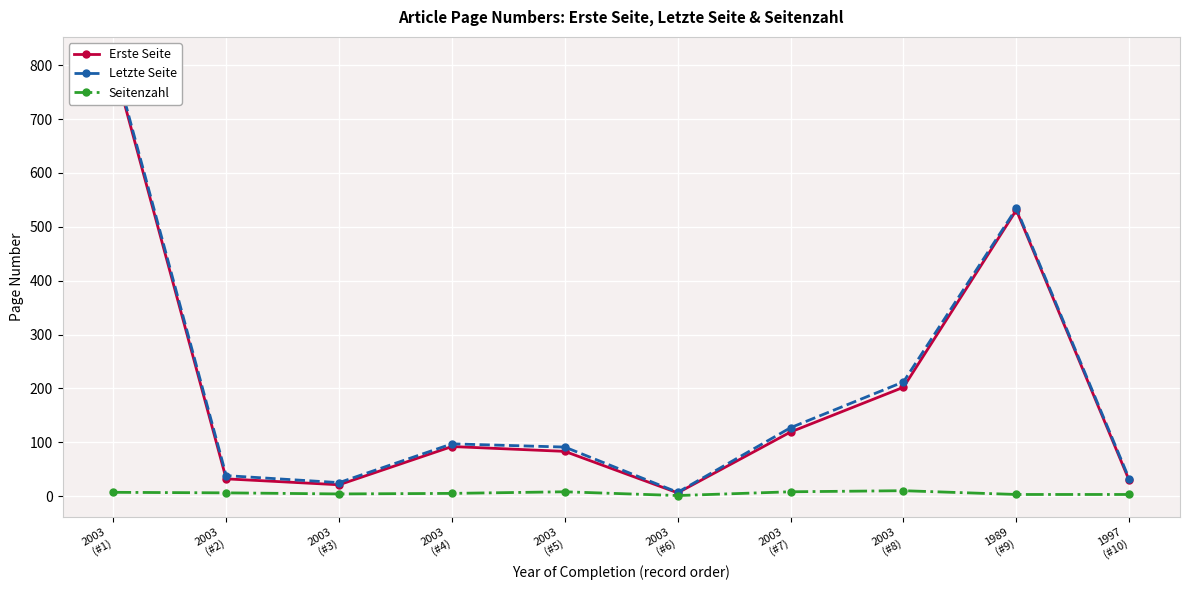

Reading left to right, what are all the values shown in this chart?

Erste Seite: 805	32	21	92	83	6	119	202	531	29
Letzte Seite: 812	38	25	97	91	7	127	212	534	32
Seitenzahl: 7	6	4	5	8	1	8	10	3	3